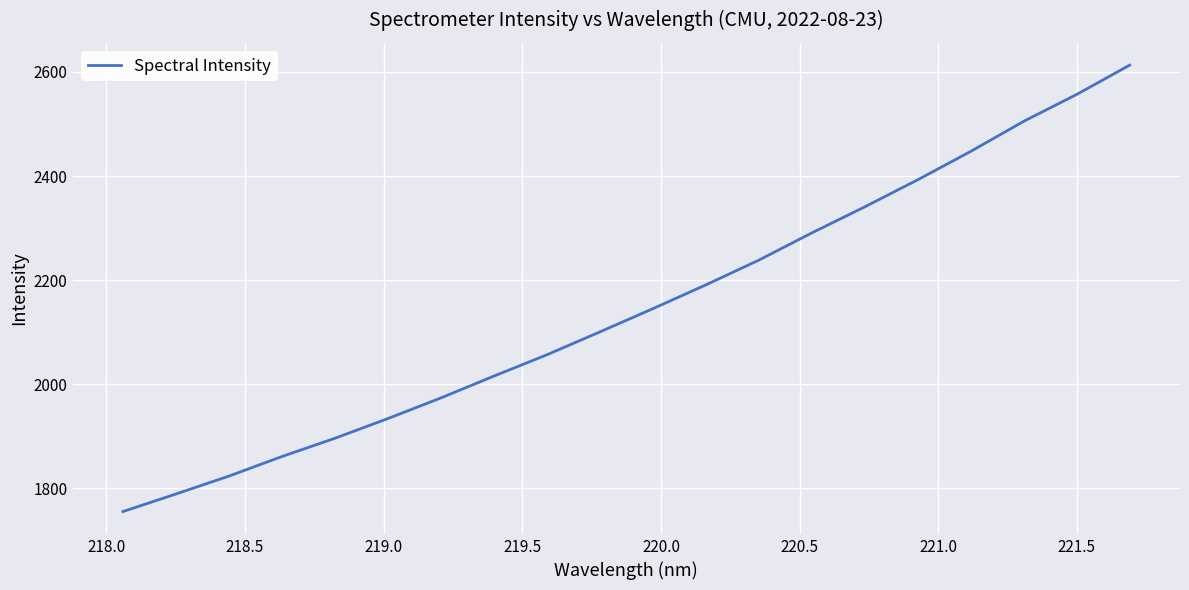

What is the minimum value shown in the chart?

1754.9